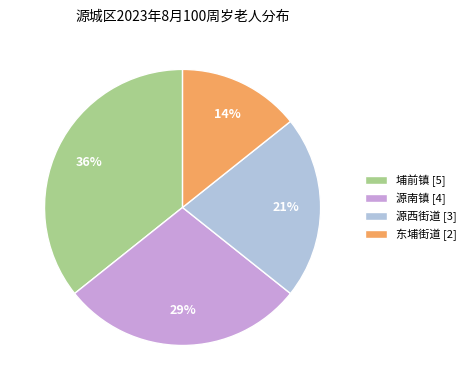

Do 源南镇 [4] and 埔前镇 [5] together represent more than half of the pie?

Yes